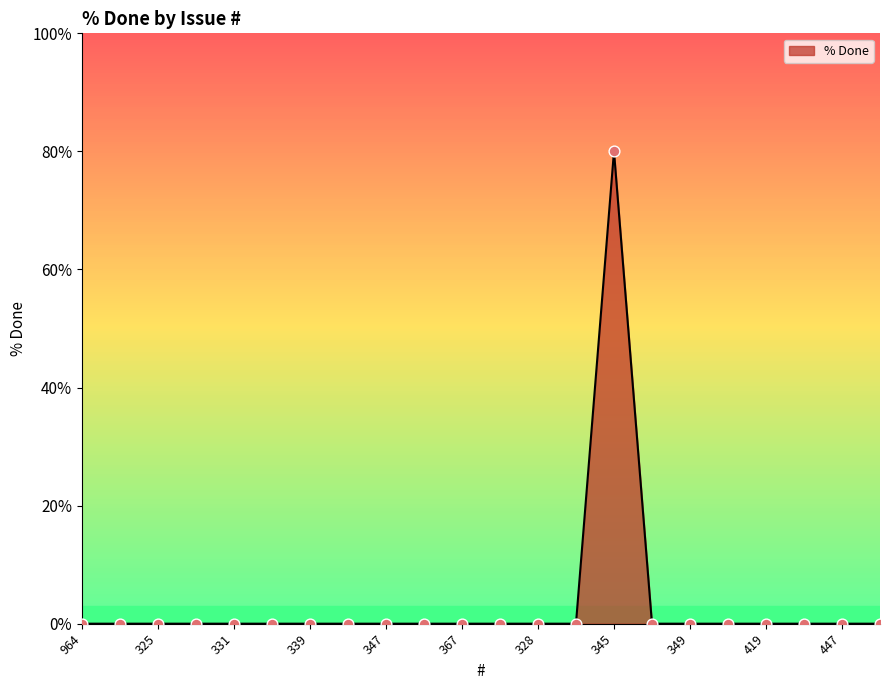

What is the maximum value shown in the chart?

80